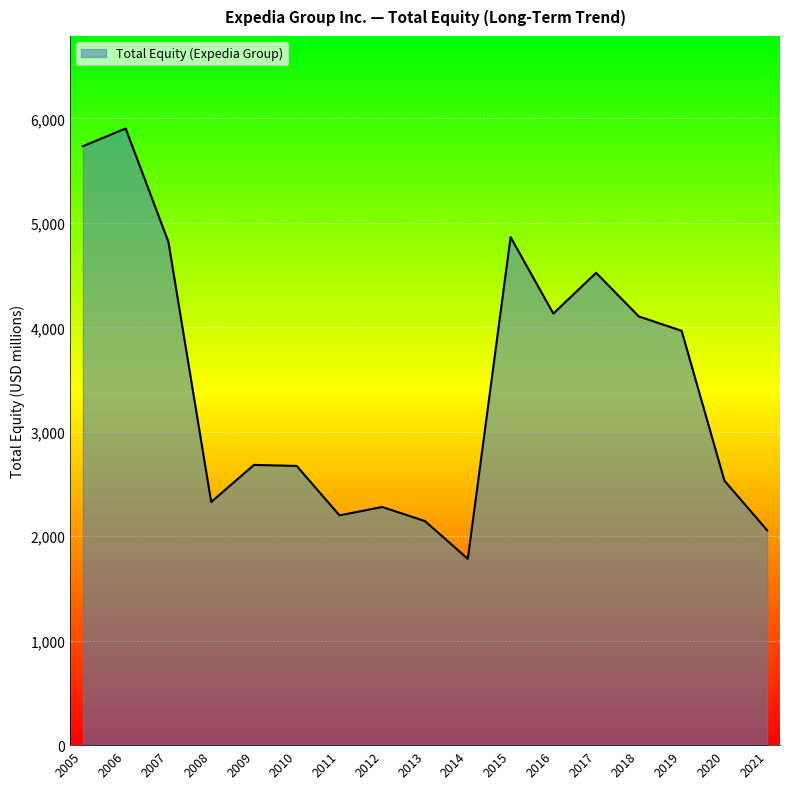

What is the change in value from 2009 to 2011?

-483